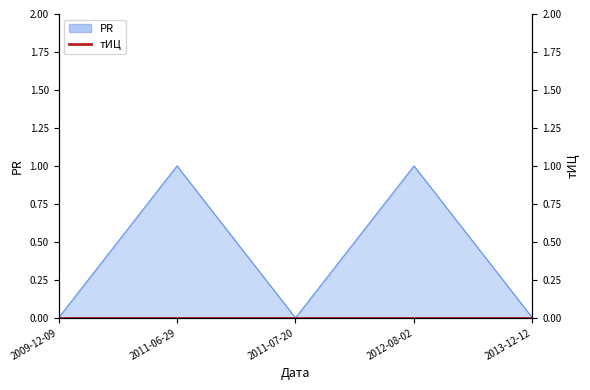

True or false: there are more than 1 points higher than both neighbors.

True